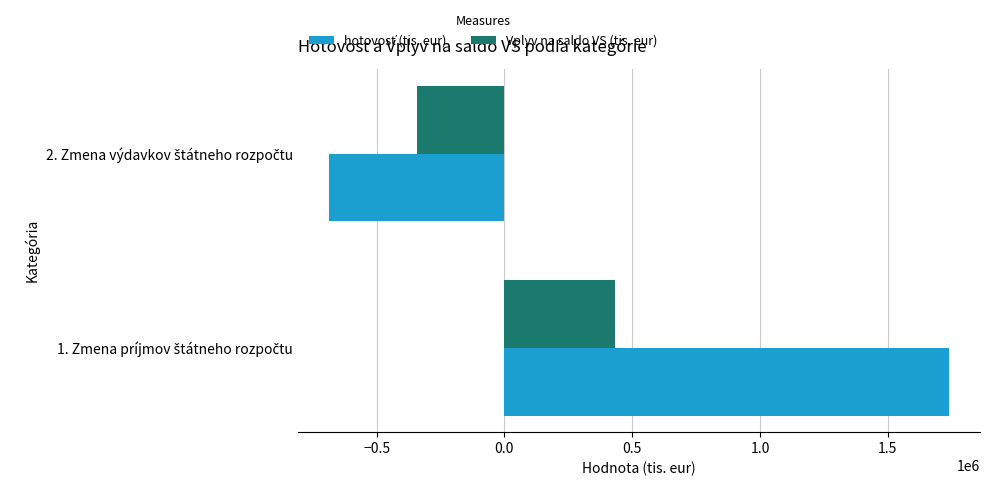

What is the greatest value displayed?

1738873.3